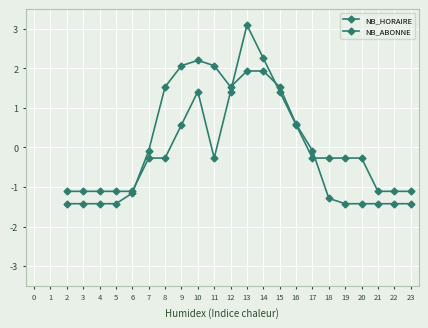

Which series has the largest total across all categories?

NB_HORAIRE